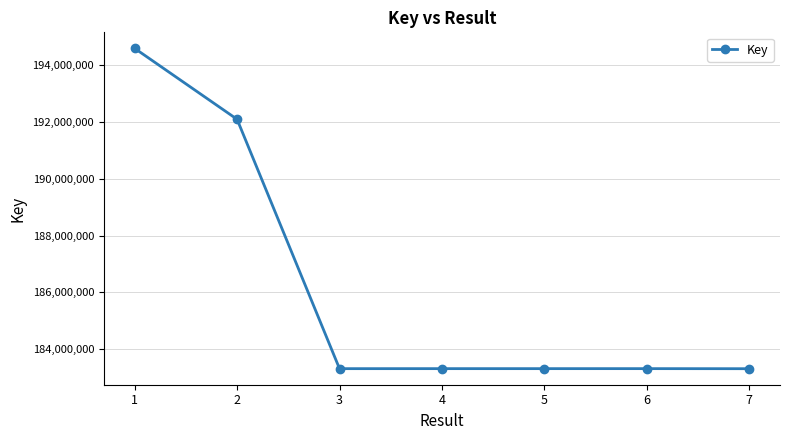

Is it true that the value at 4 is 183315865?

True